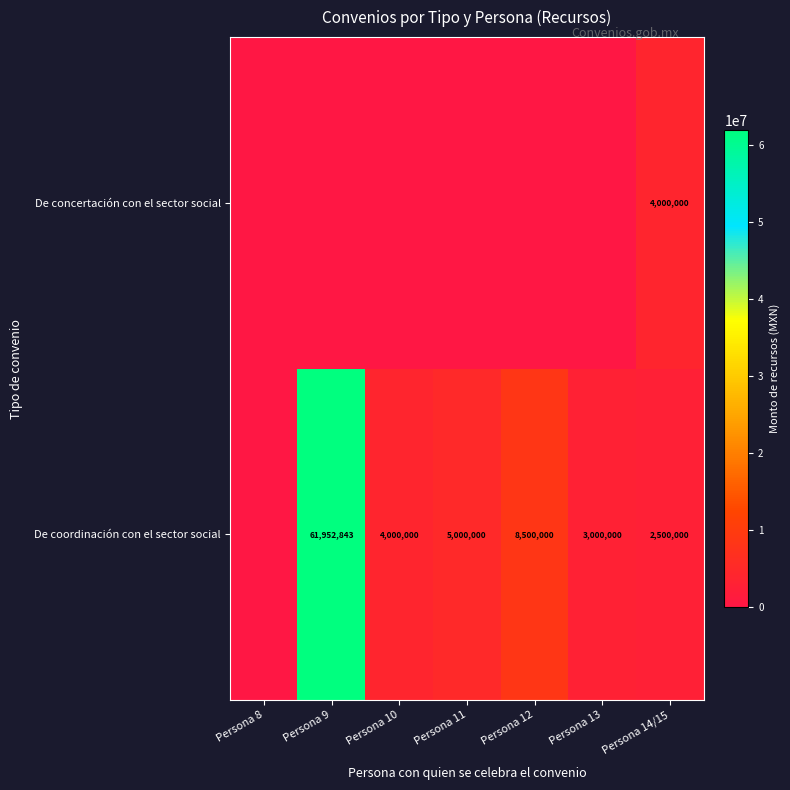

The De coordinación con el sector social series shows 61952843 at Persona 9. True or false?

True